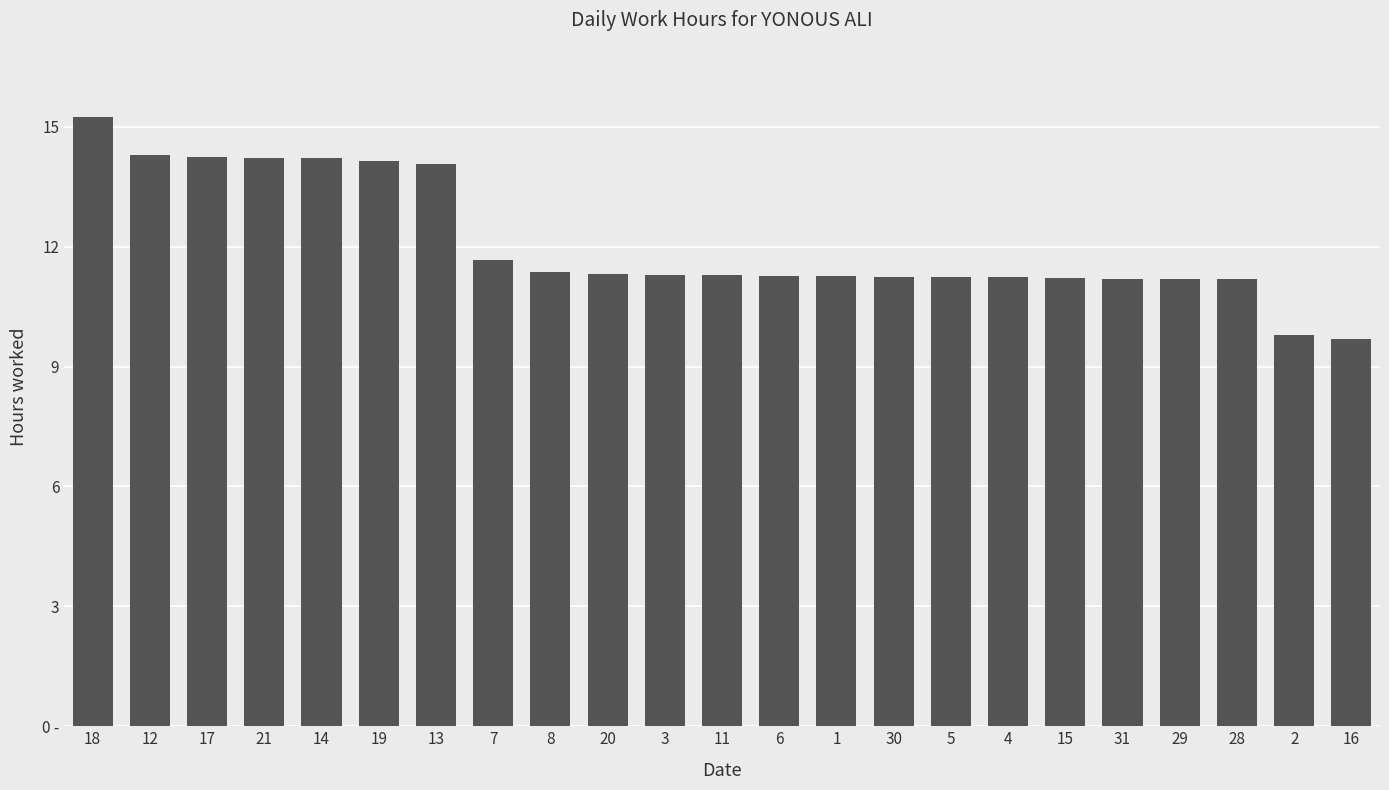

List the labels in order of value, largest first.

18, 12, 17, 21, 14, 19, 13, 7, 8, 20, 3, 11, 6, 1, 30, 5, 4, 15, 31, 29, 28, 2, 16